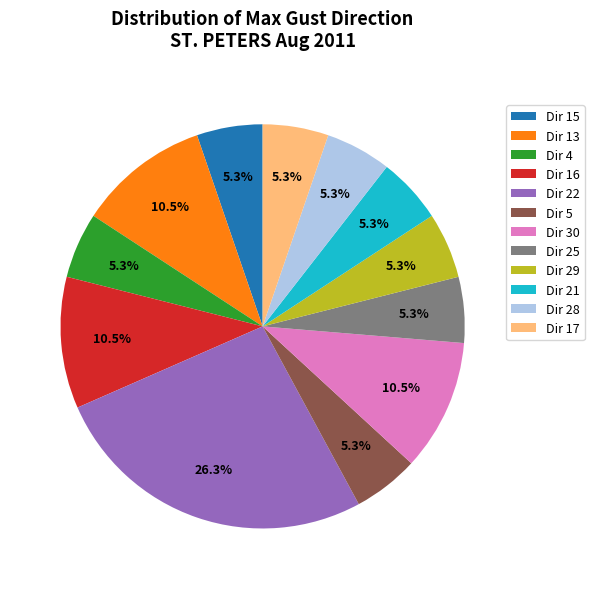

What portion of the pie excludes Dir 13?

89.5%